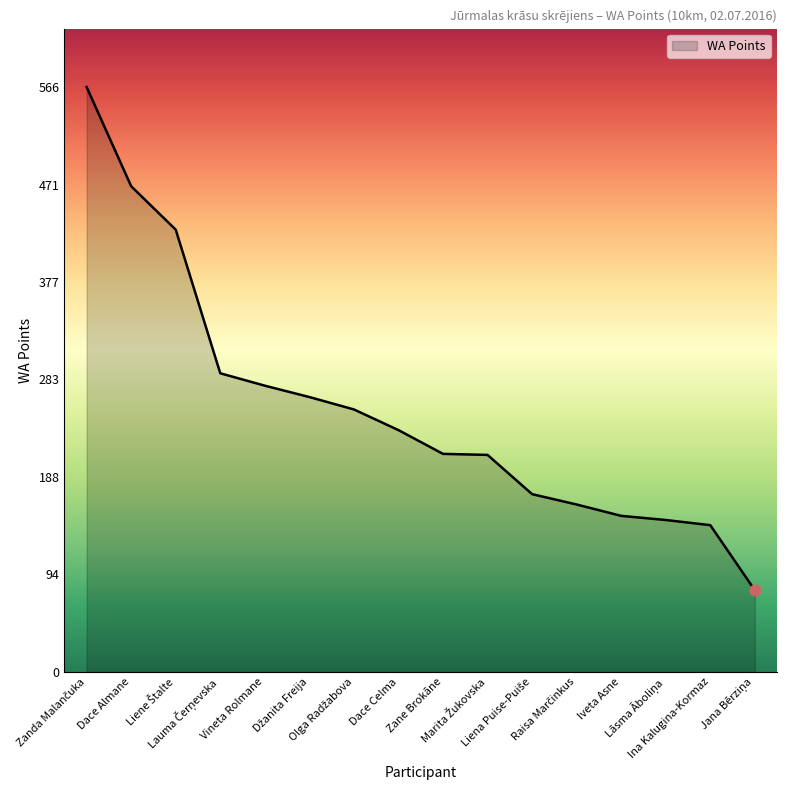

What is the difference between the maximum and minimum values?

487